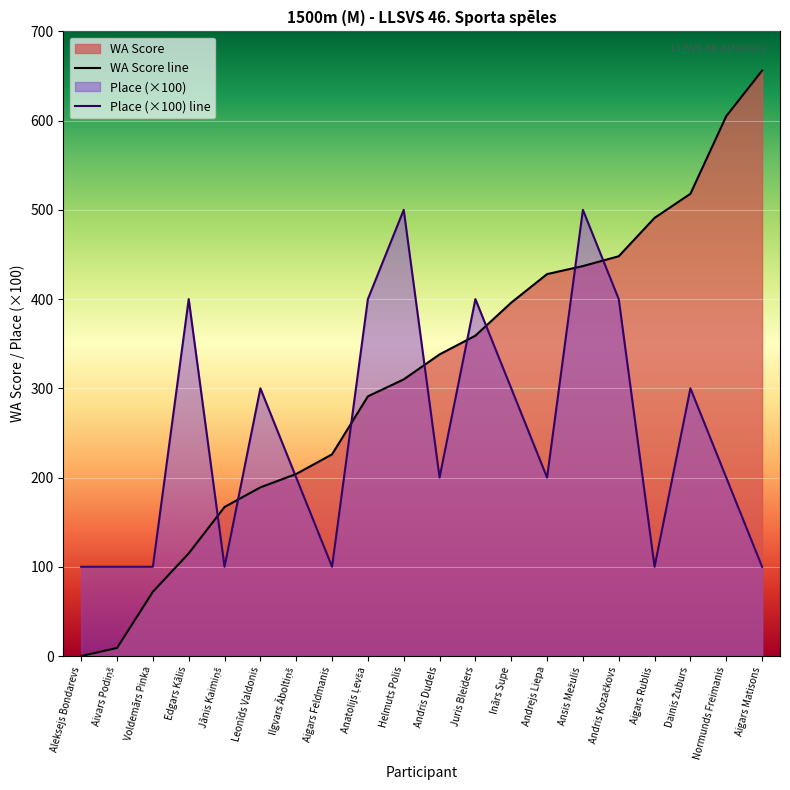

What position from the right is Voldemārs Pinka?

18